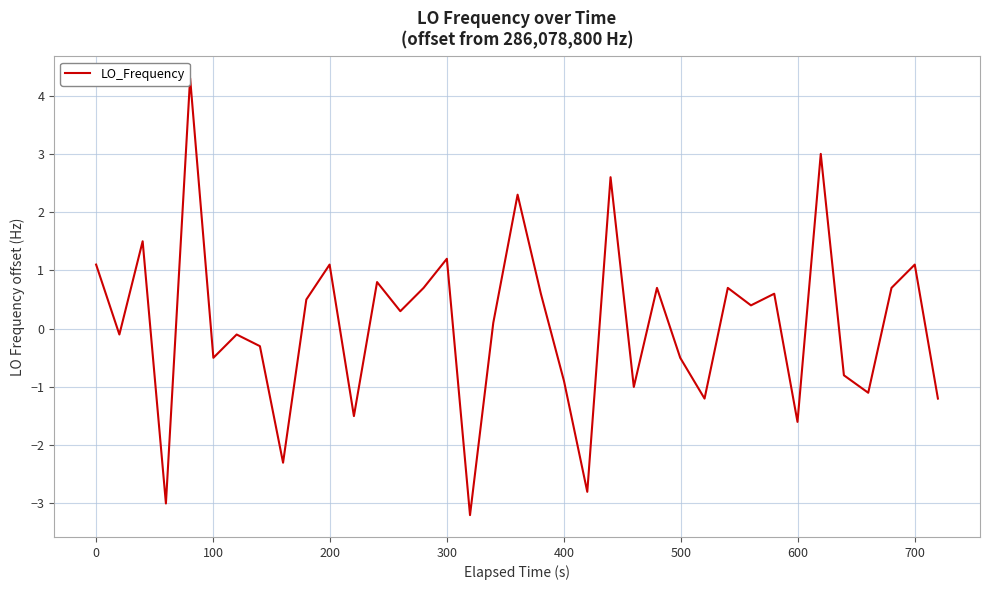

What is the greatest value displayed?

4.3